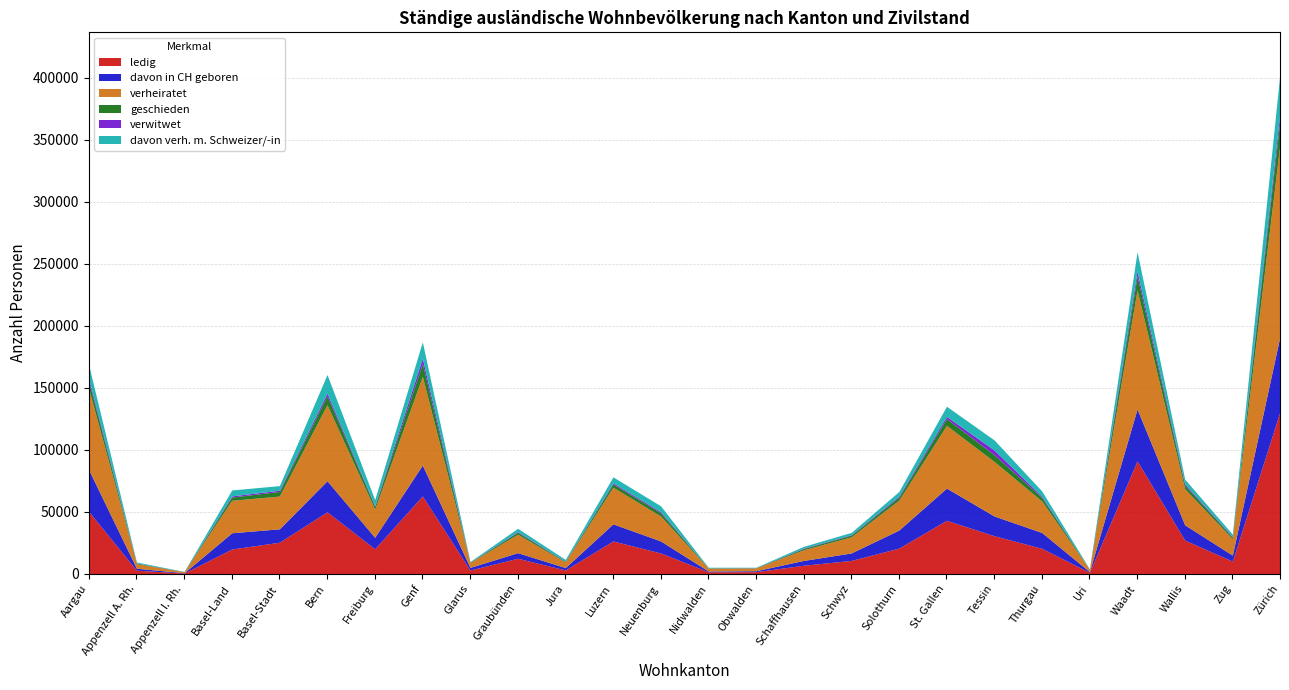

What is the total value across all series at Obwalden?

5366